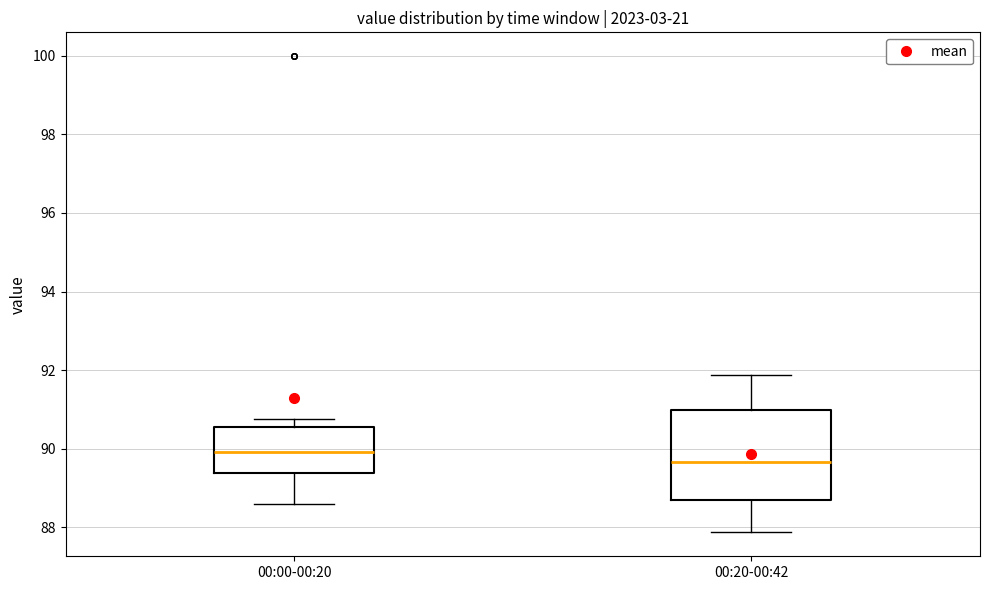

Which box has the lowest median line?

00:20-00:42